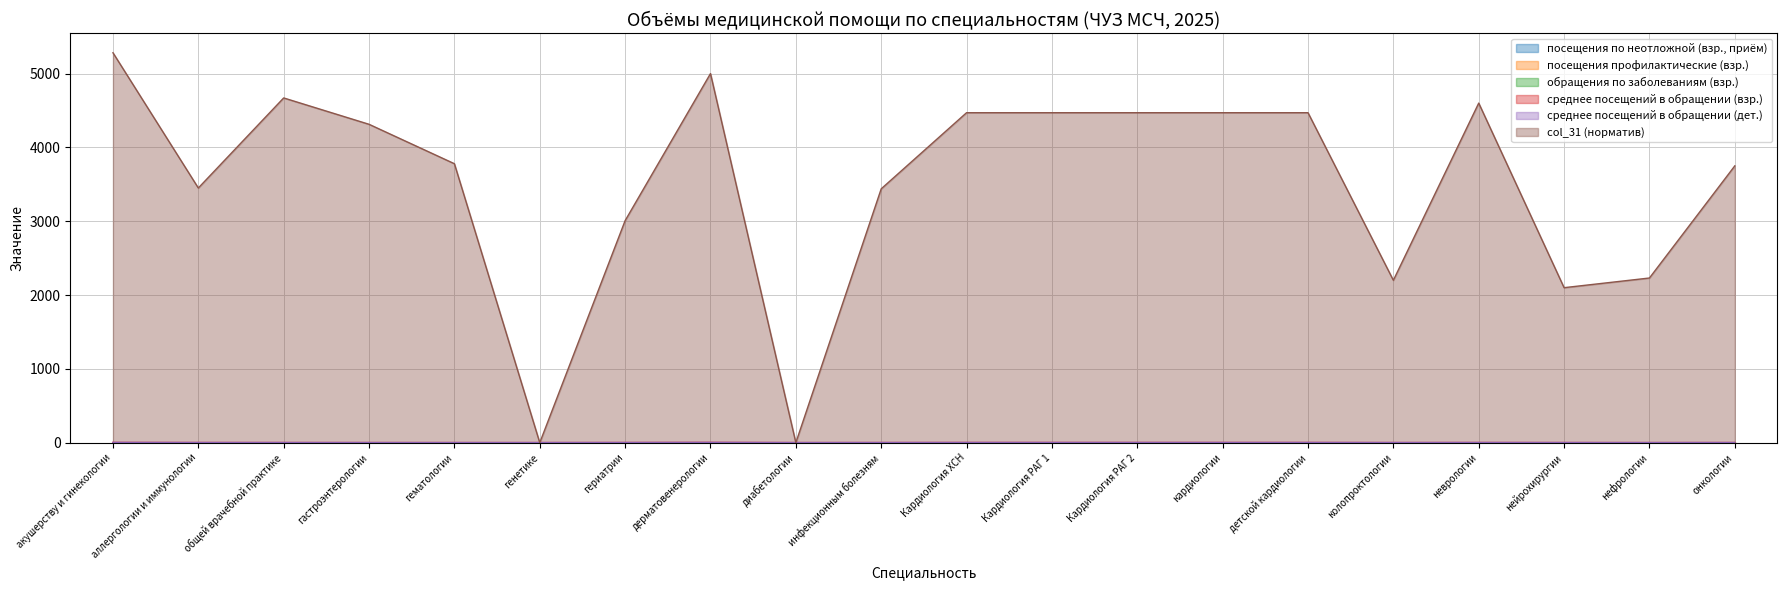

True or false: среднее посещений в обращении (дет.) has a value of 2.6 at аллергологии и иммунологии.

True